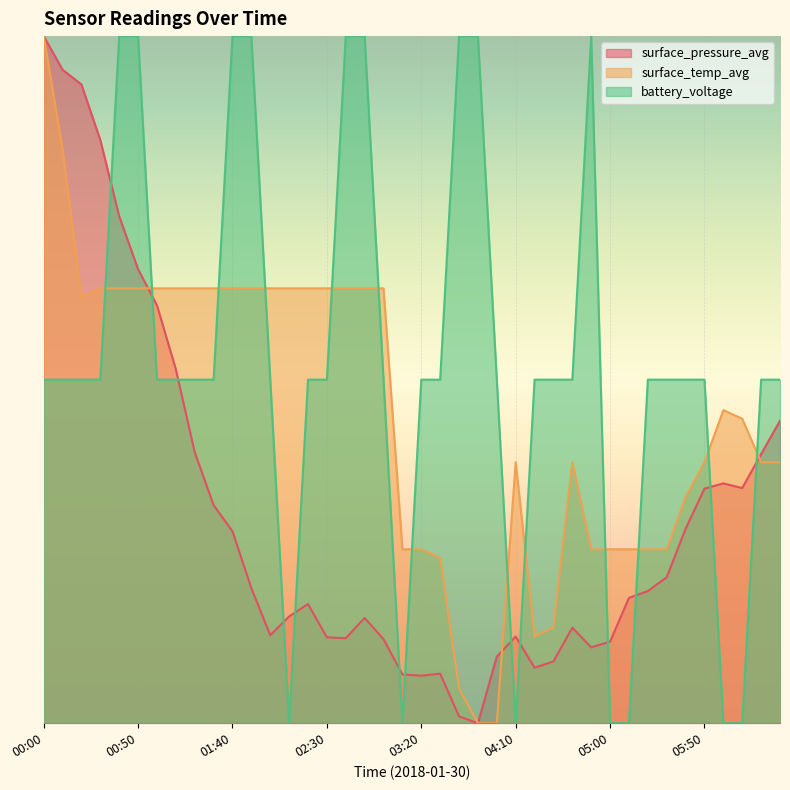

In surface_temp_avg, how many points are higher than both neighbors (excluding endpoints)?

3